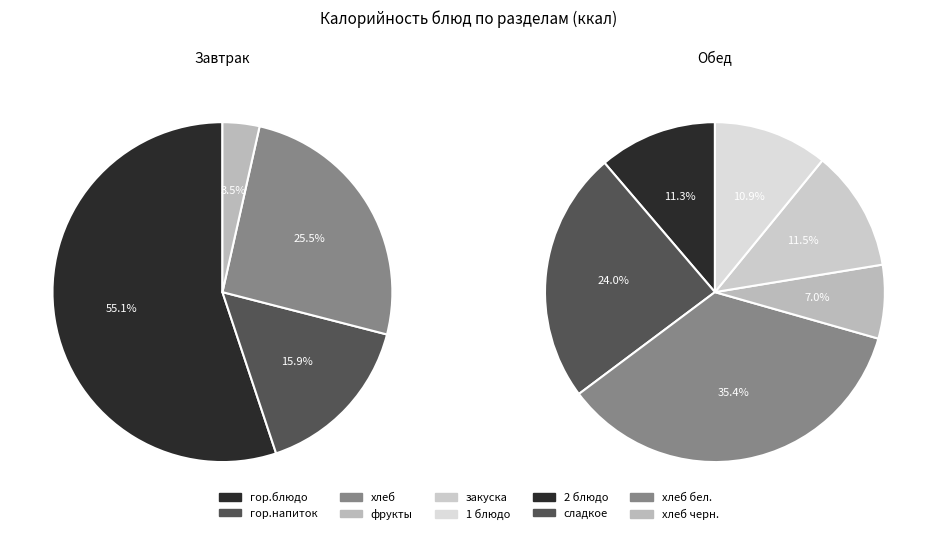

Count the number of slices in the pie.

10